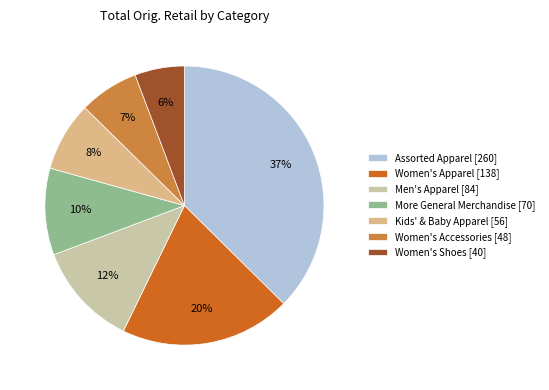

Combined, do Women's Accessories [48] and Men's Apparel [84] account for over 50%?

No